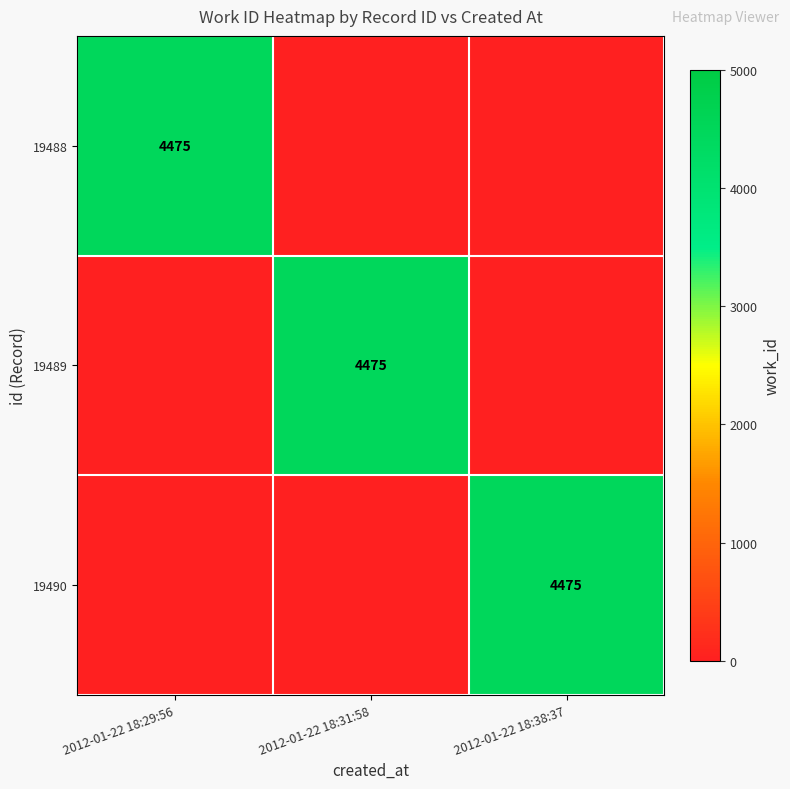

Is it true that 19488 equals 4475 at 2012-01-22 18:29:56?

True